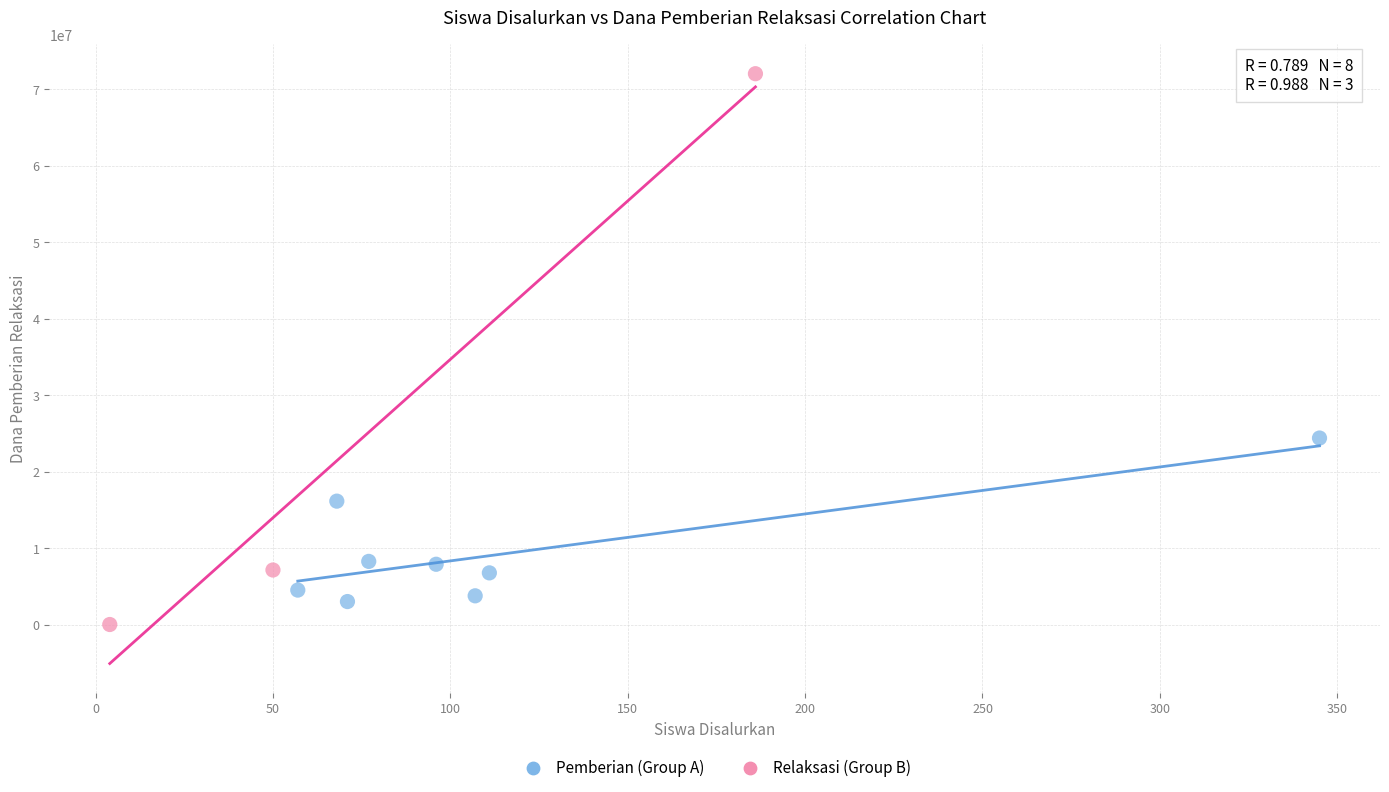

Which series has the largest Y range (max minus min)?

Relaksasi (Group B)